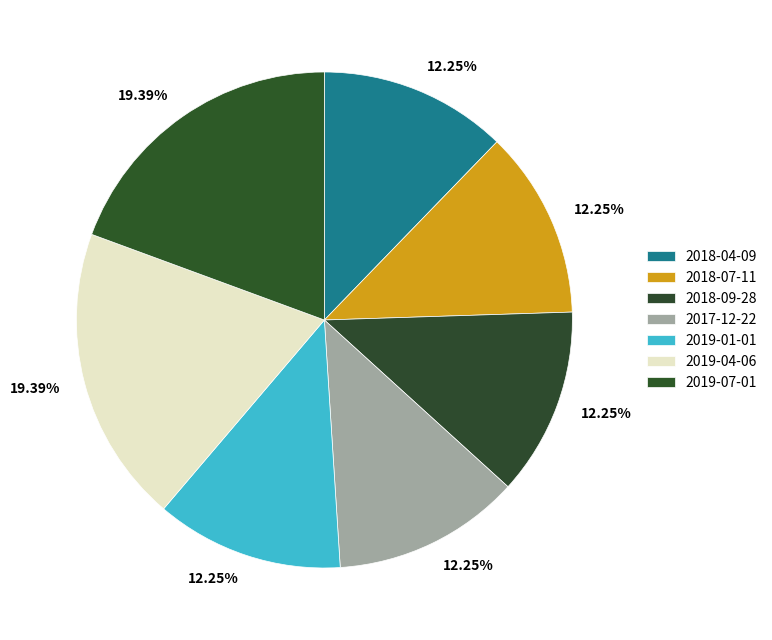

To the nearest percent, what is the difference between the largest and smallest slice percentages?

7%